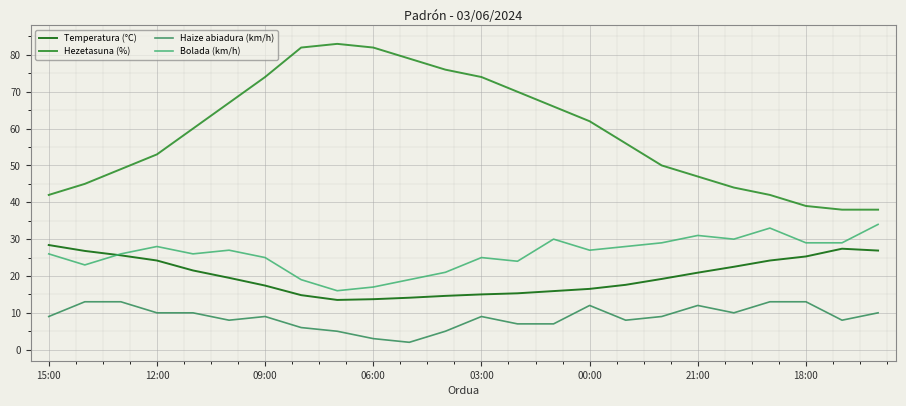

Which series has the largest range (max minus min)?

Hezetasuna (%)